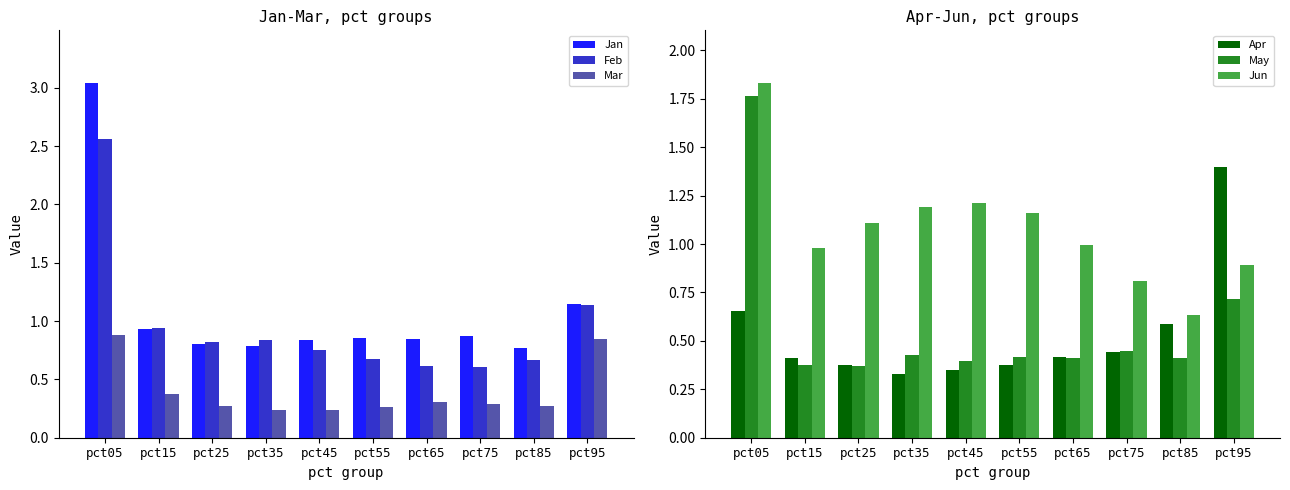

Are the bars grouped side by side (vs. stacked)?

Yes